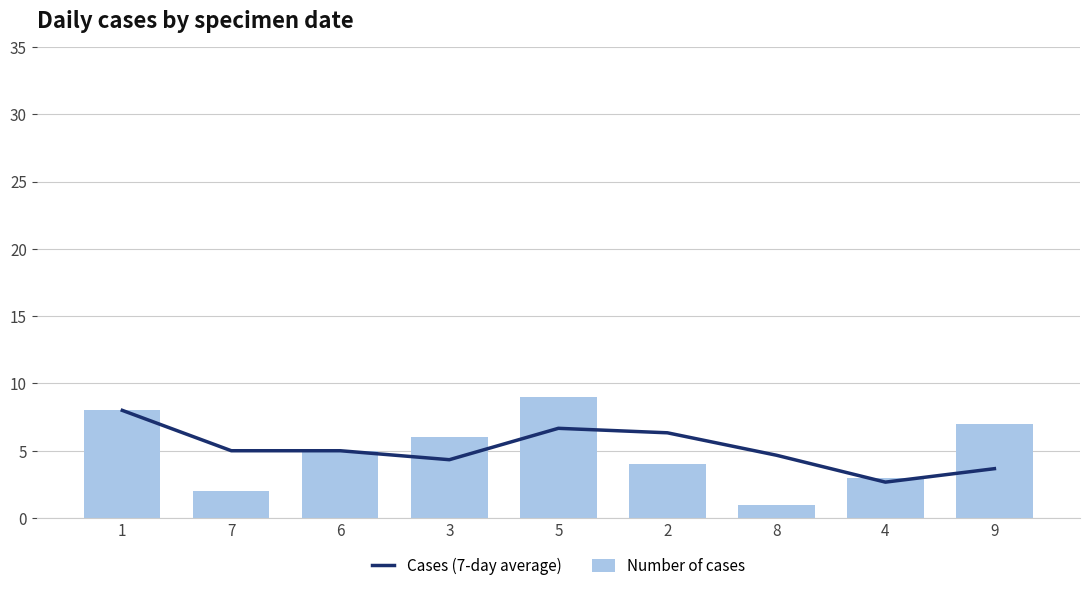

How many data points in Cases (7-day average) are less than 5?

4